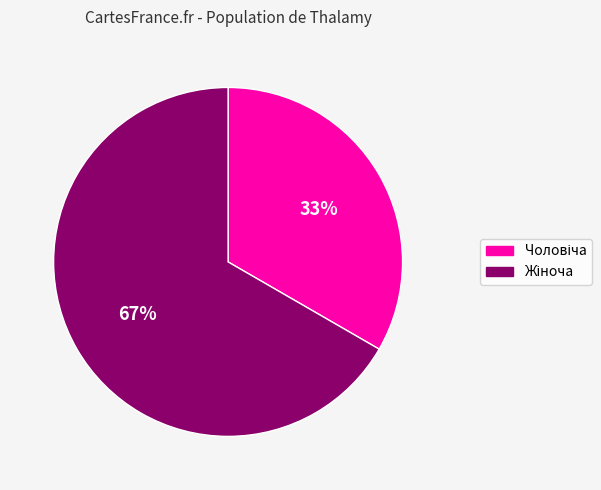

To the nearest percent, what is the average slice percentage?

50%